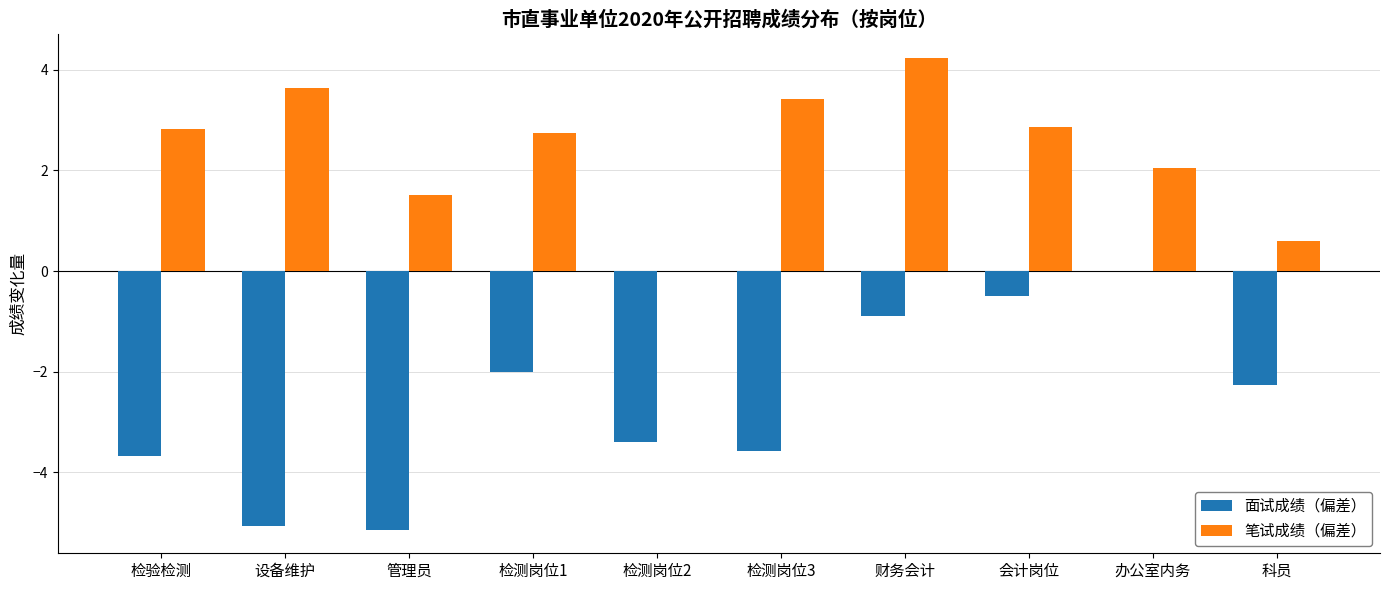

Read the 笔试成绩（偏差） value at 办公室内务.

2.0